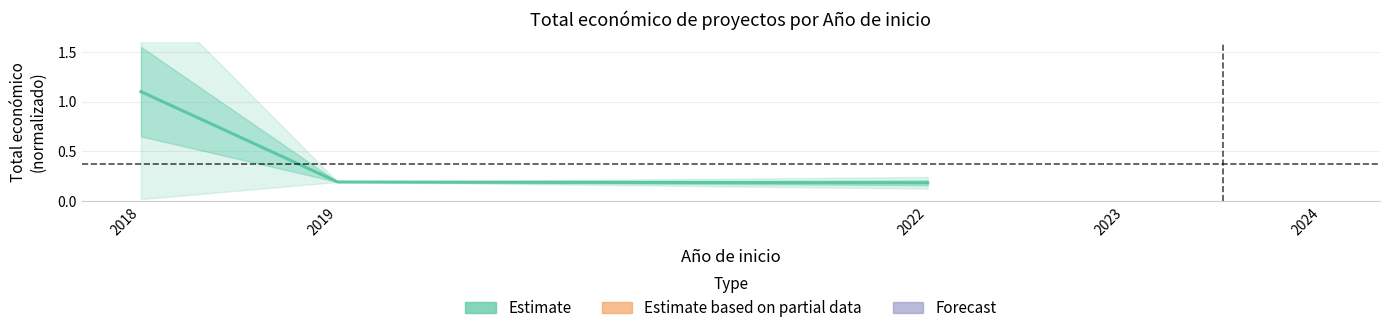

List the labels in order of value, largest first.

2018, 2019, 2022